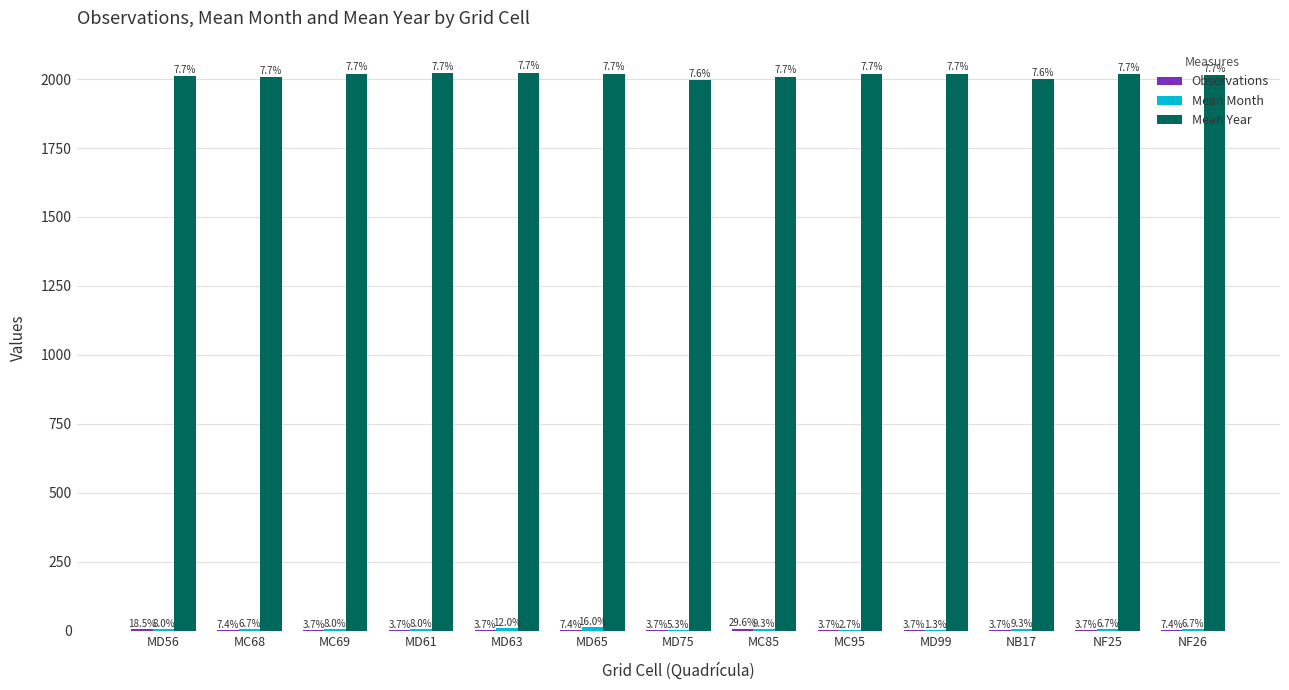

Is the value of Observations at NF26 greater than the value of Mean Month at NF26?

No